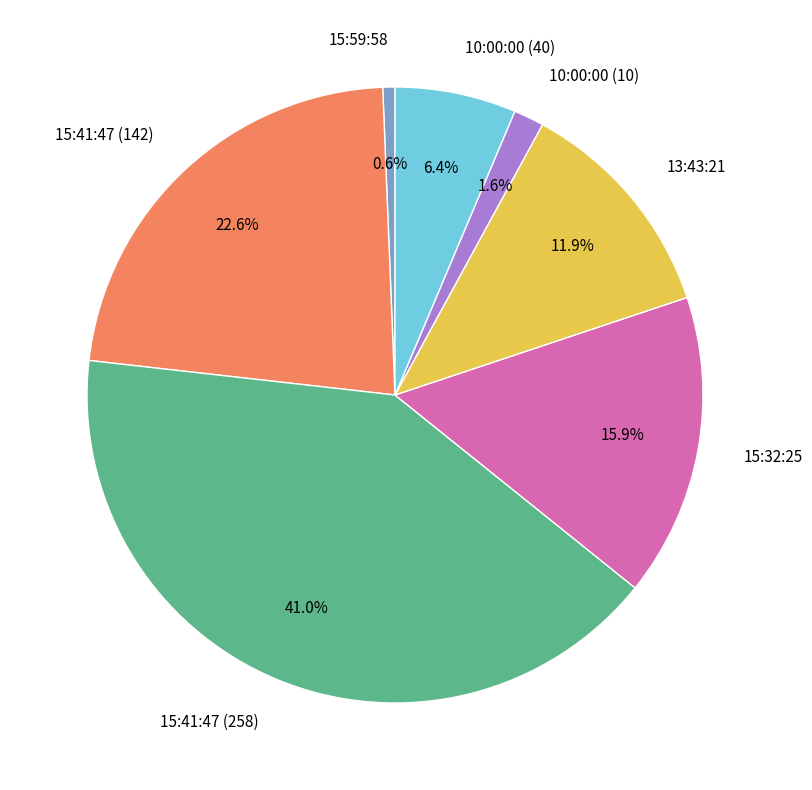

Combined, what portion of the pie is 15:41:47 (142) and 15:41:47 (258)?

63.6%